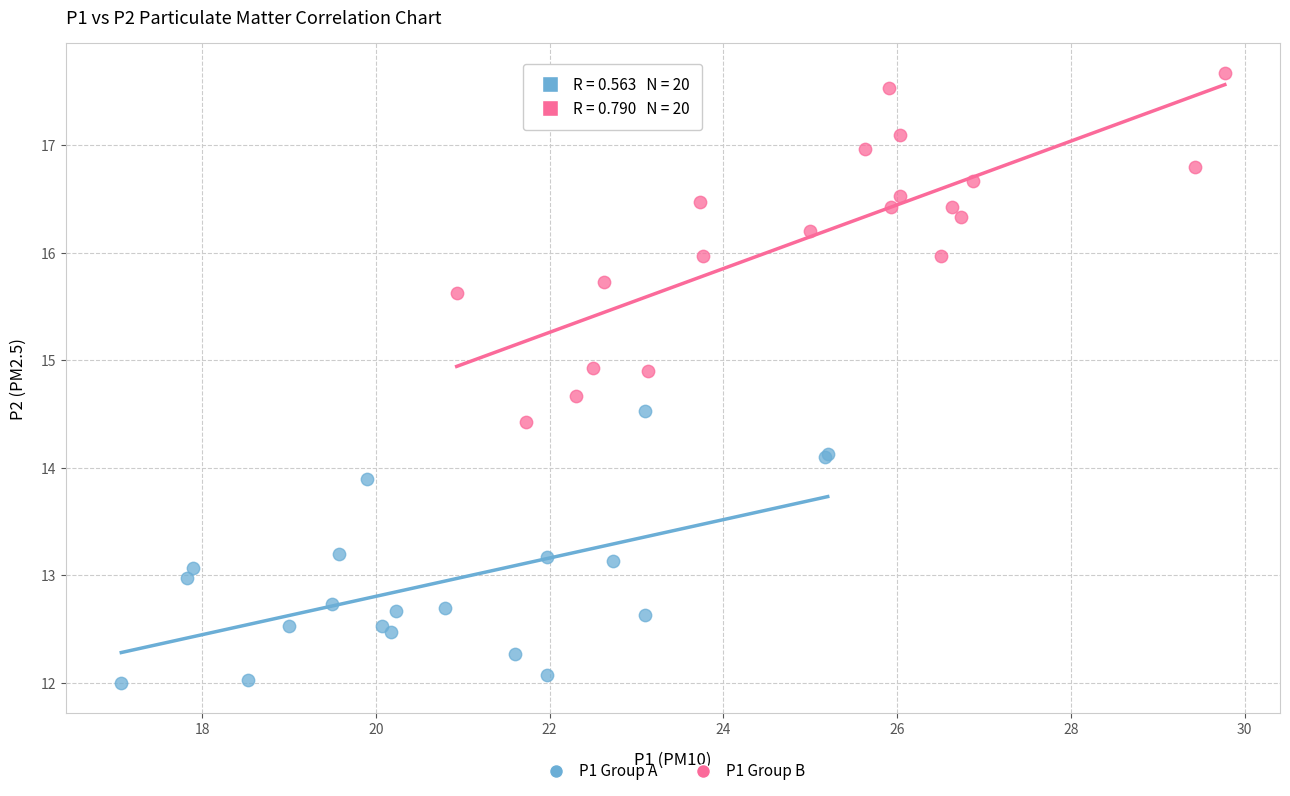

Which series reaches the minimum Y coordinate?

P1 Group A